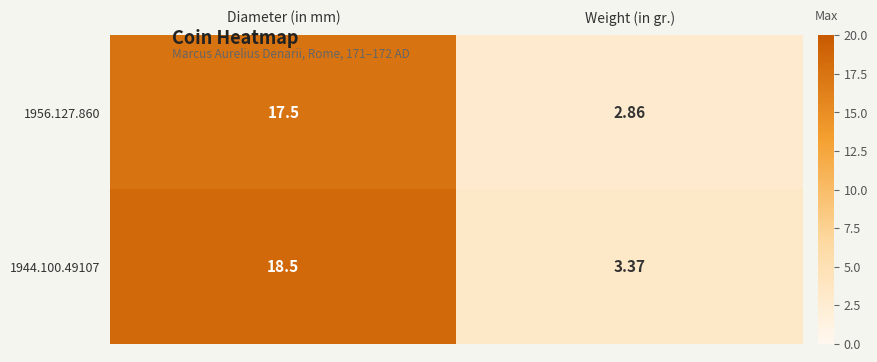

How many values in the 1944.100.49107 series are below 18?

1